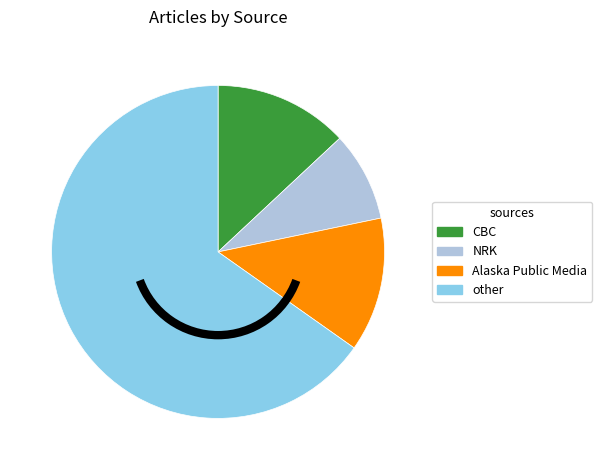

Do CBC and Alaska Public Media together represent more than half of the pie?

No